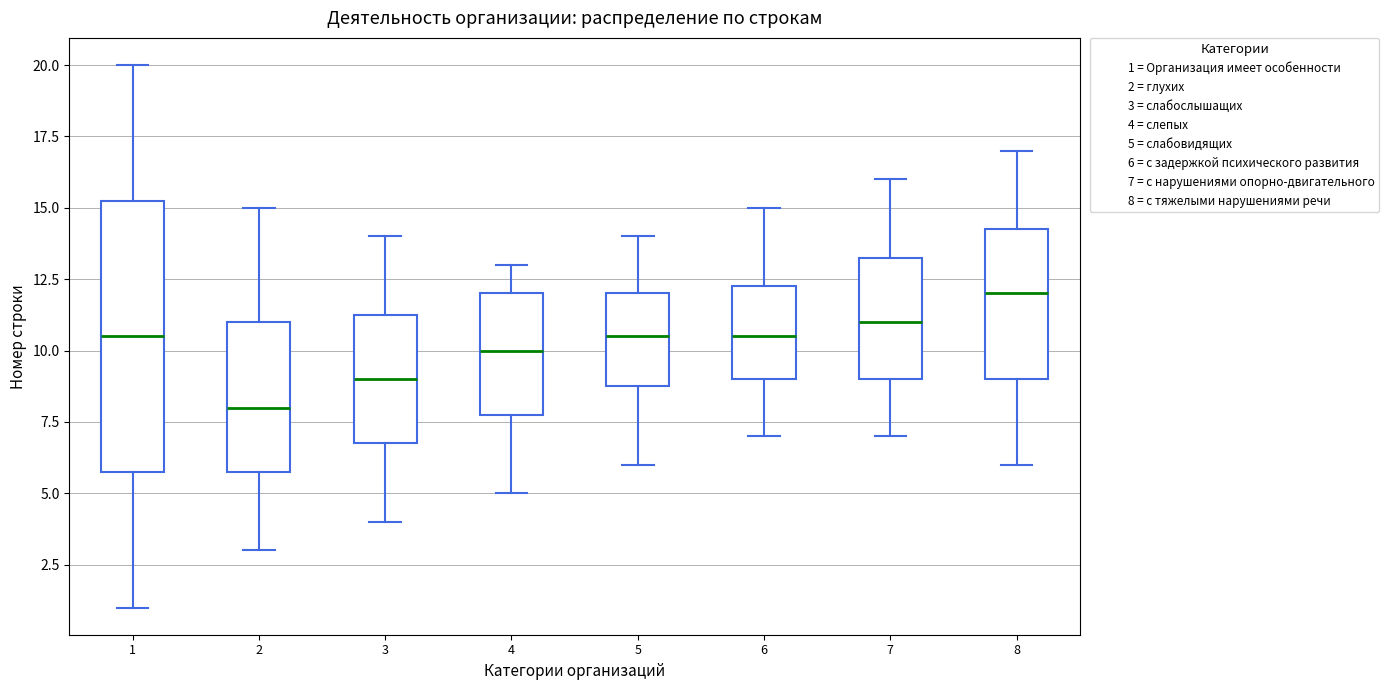

Where is the lower edge of the box at x = 3 on the y-axis? The values are not printed on the chart, so give them approximately, as read against the axis.

7.0